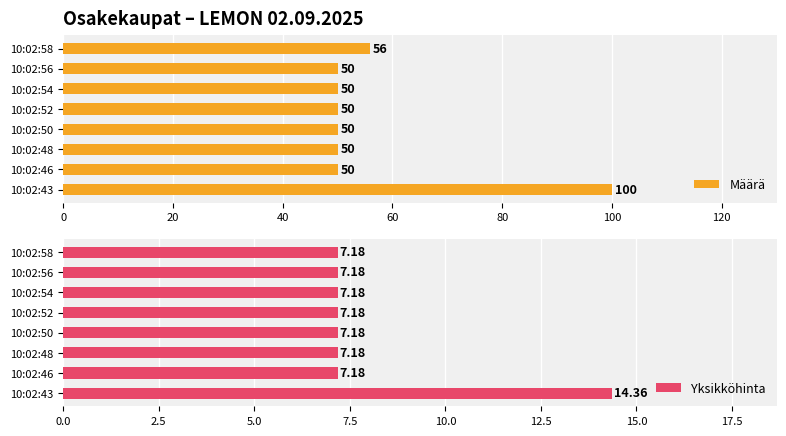

How many Määrä values are between 50 and 56?

7